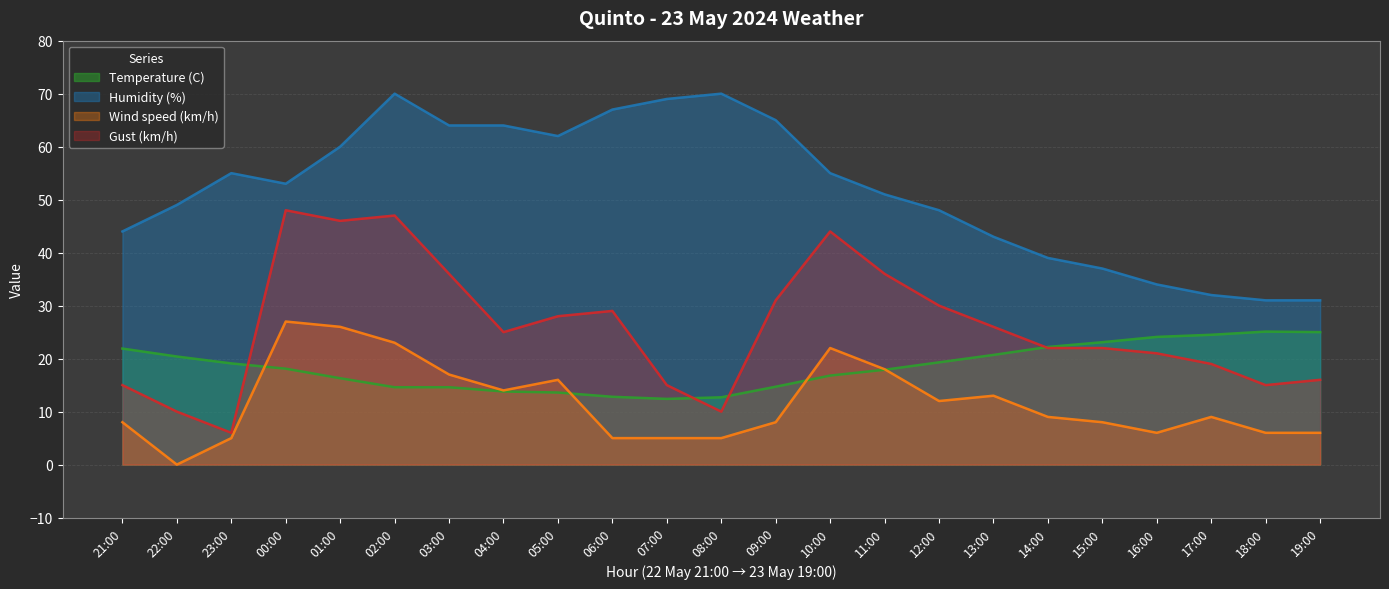

True or false: Humidity (%) has more than 2 points higher than both neighbors.

True